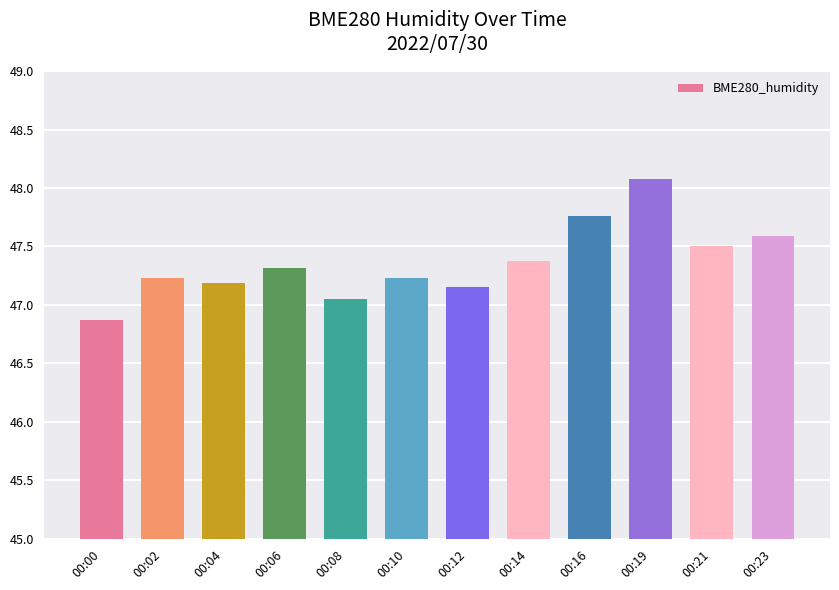

Which category has the lowest value across all series?

00:00